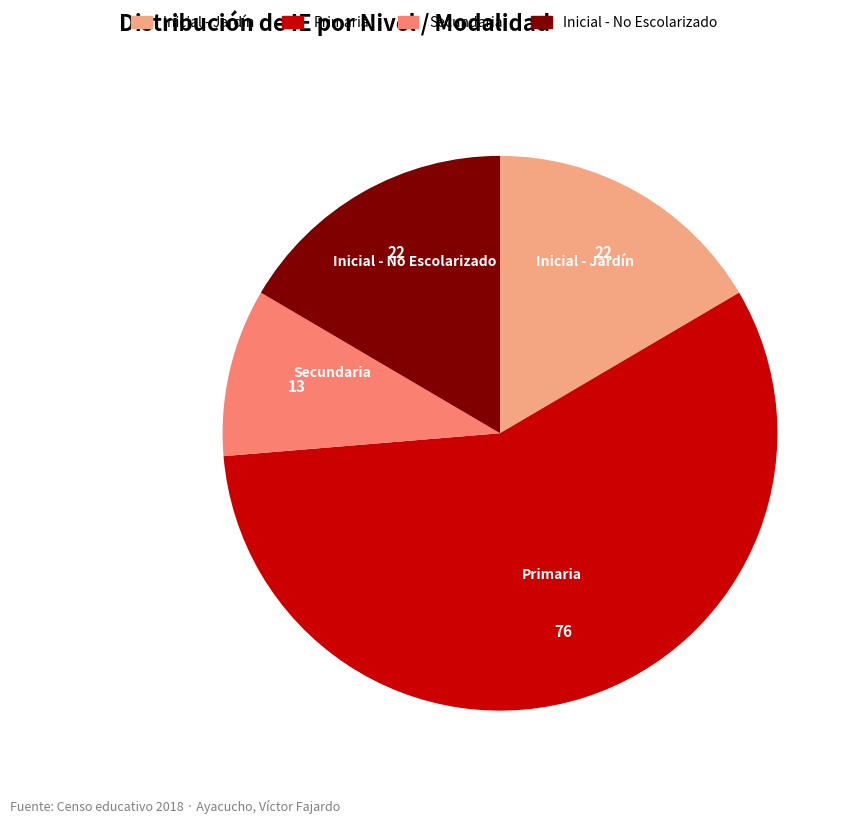

Does Inicial - Jardín represent more than half of the total?

No